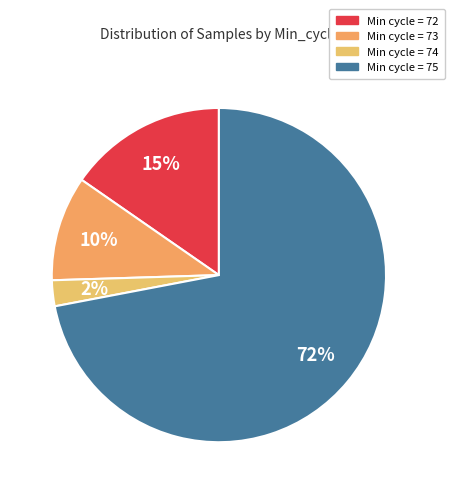

Count the number of slices in the pie.

4